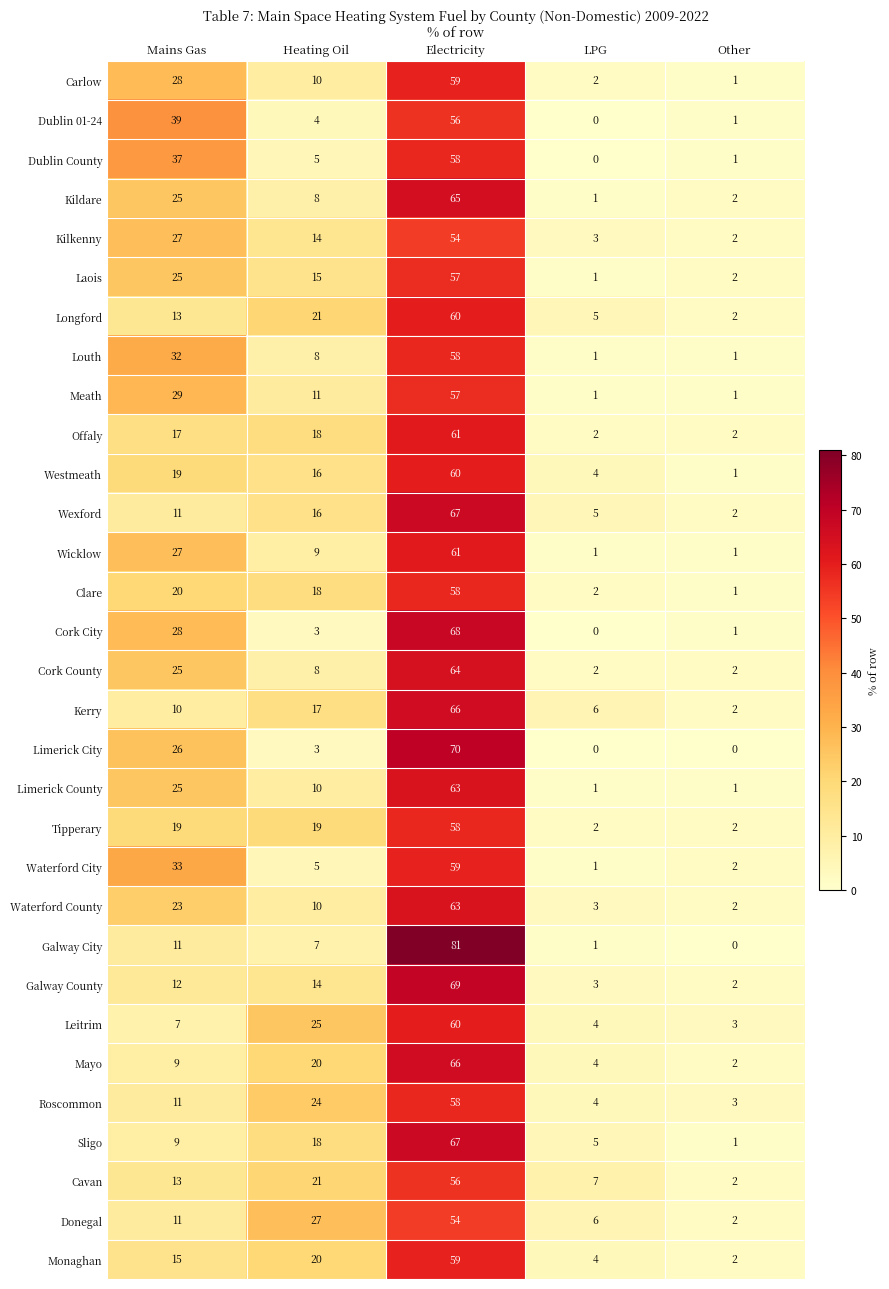

Which series has the widest spread of values?

Galway City